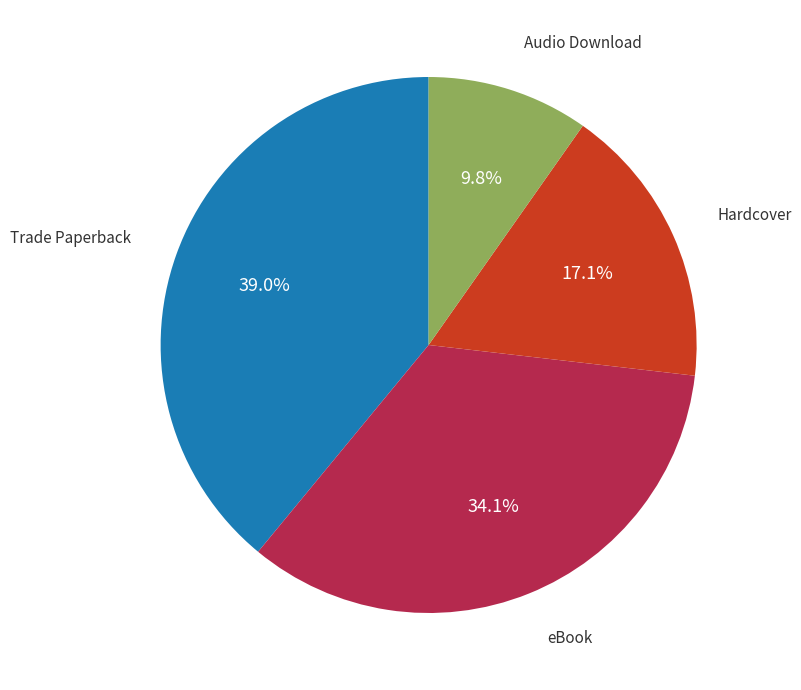

Does any single category account for the majority?

No